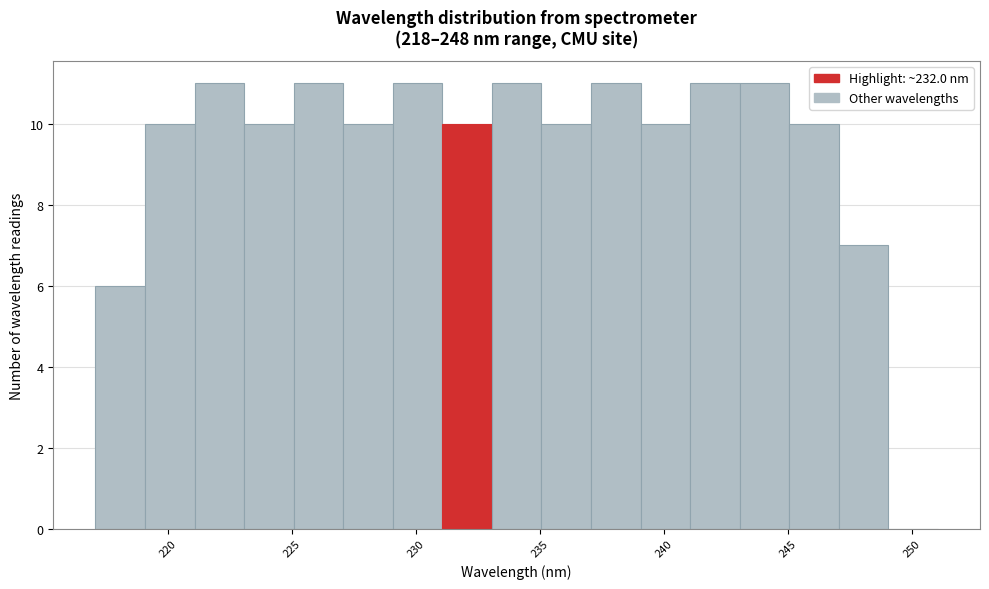

Reading left to right, transcribe this chart: for each bar, give the range it covers on the x-axis and its height. Neither the bar edges nor the heights are printed on the chart, so give them approximately, as read against the axes.

217 to 219: 6
219 to 221: 10
221 to 223: 11
223 to 225: 10
225 to 227: 11
227 to 229: 10
229 to 231: 11
231 to 233: 10
233 to 235: 11
235 to 237: 10
237 to 239: 11
239 to 241: 10
241 to 243: 11
243 to 245: 11
245 to 247: 10
247 to 249: 7
249 to 251: 0